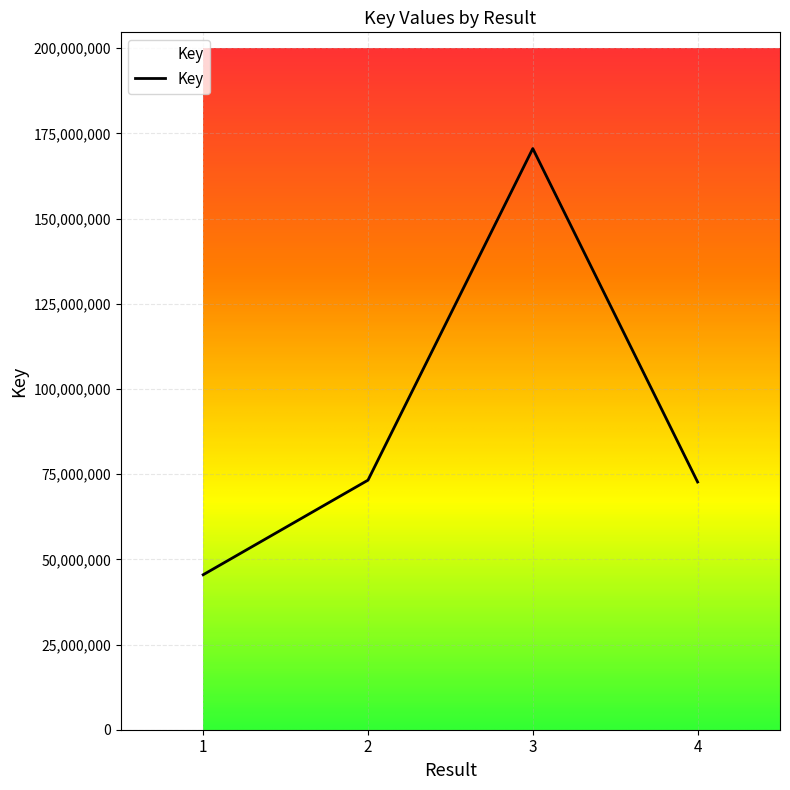

Count the number of categories in the chart.

4